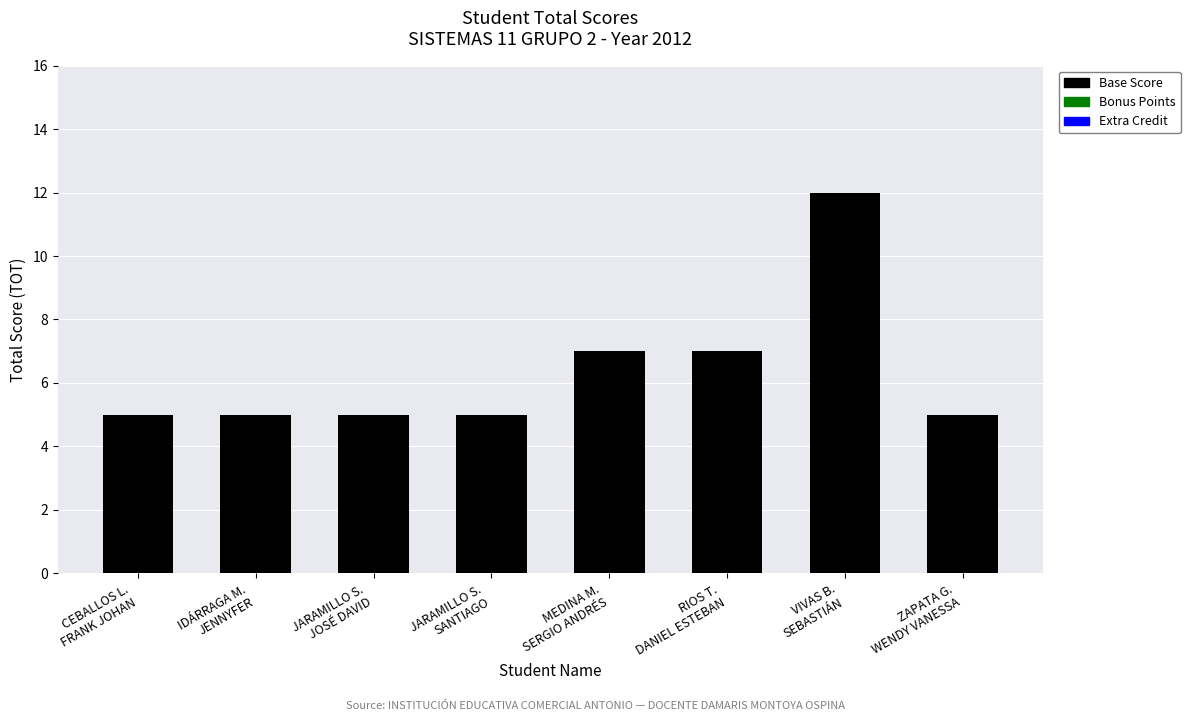

What is the difference between the maximum and minimum values?

7